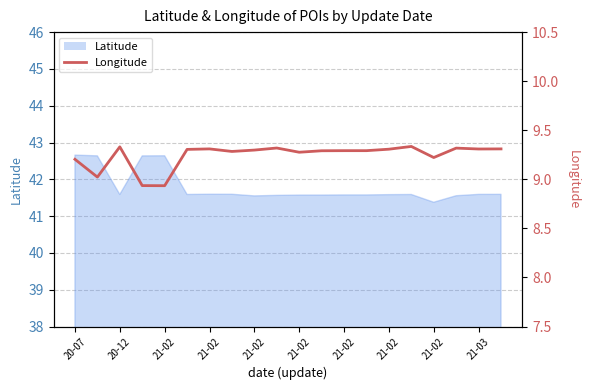

What is the maximum value shown in the chart?

9.3